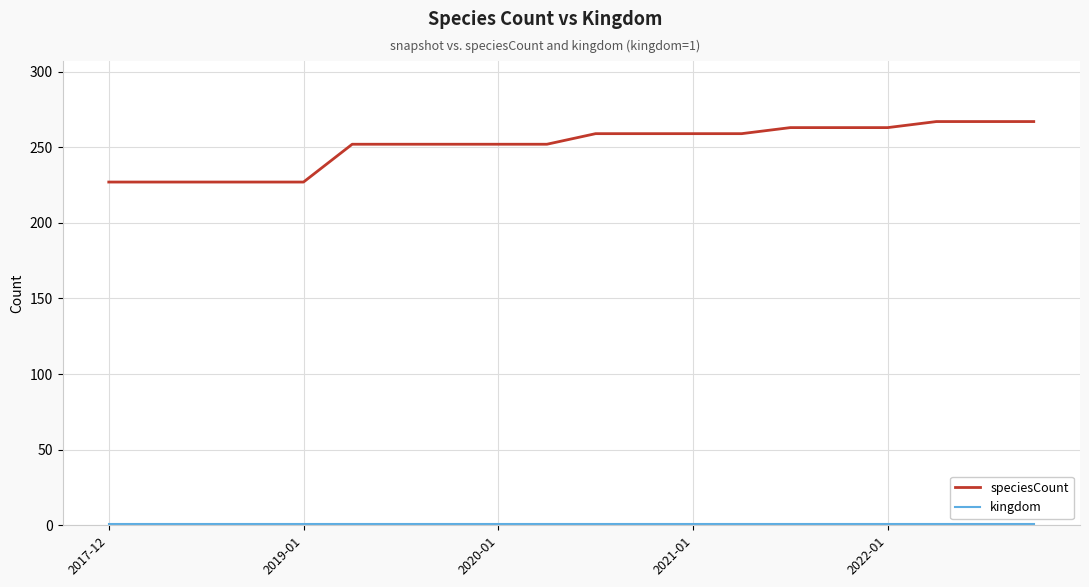

How many lines are shown in the chart?

2